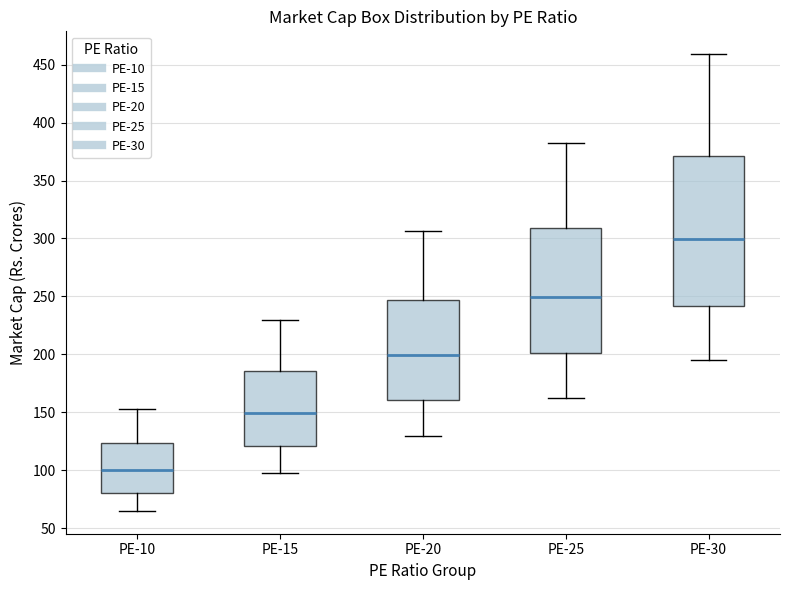

Comparing the boxes themselves (not the whiskers), which one is the tallest?

PE-30